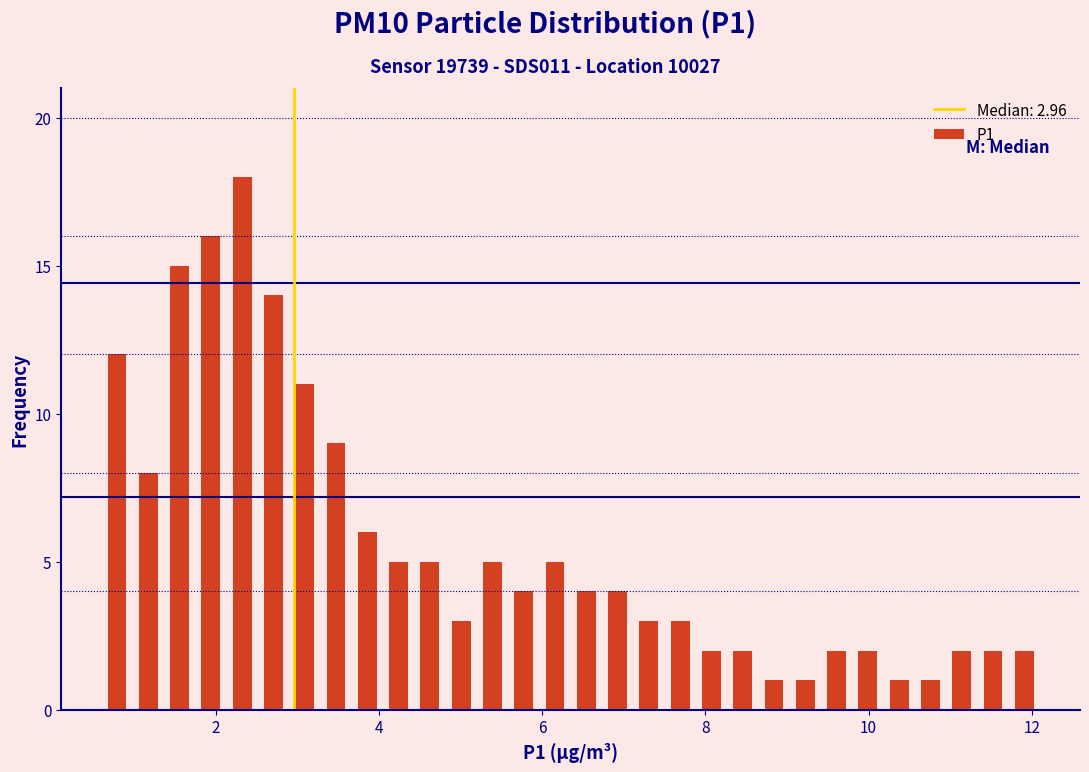

Read against the x-axis, roughly where is the centre of the tallest bar?

2.4